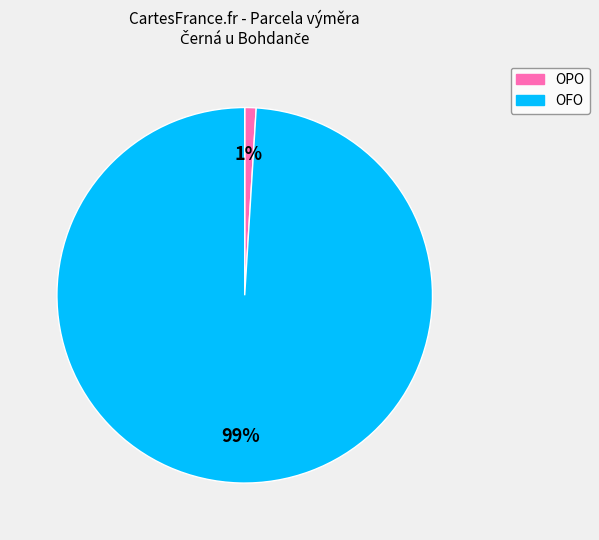

To the nearest percent, what is the difference between the OPO and OFO slice percentages?

98%